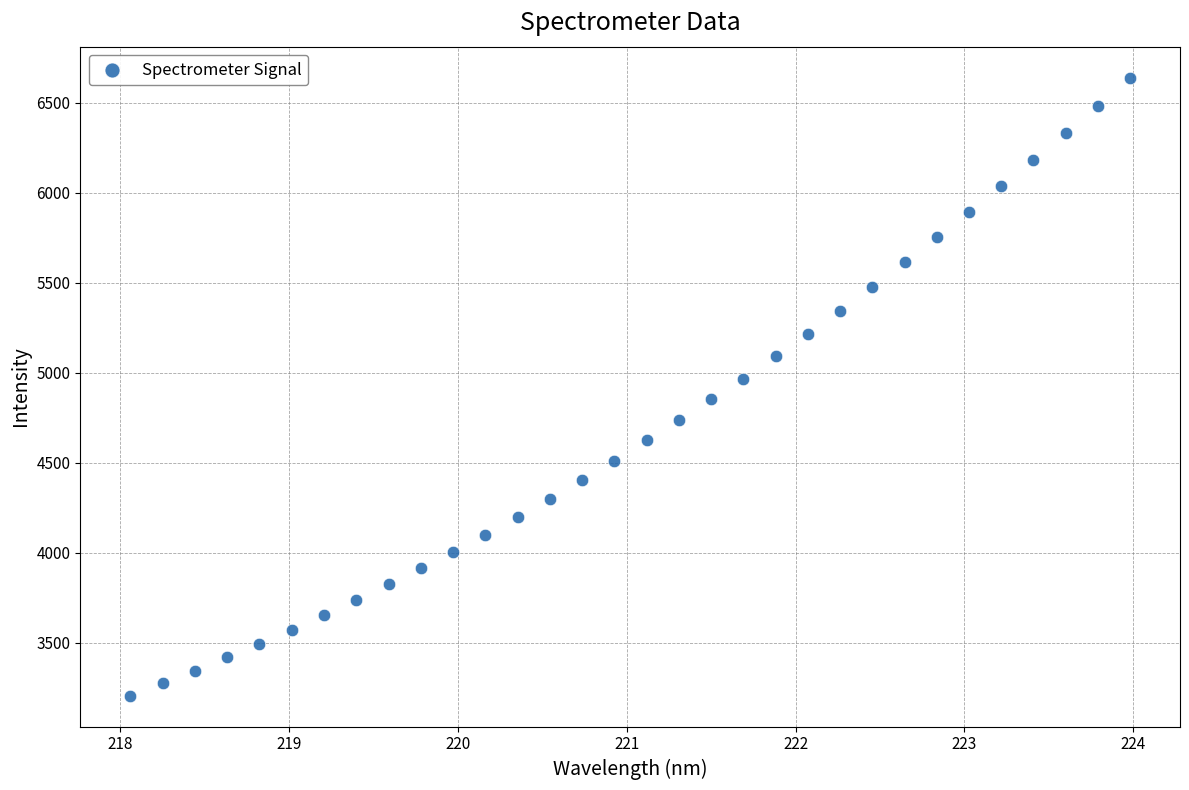

What is the range of Y values (max minus min)?

3432.5